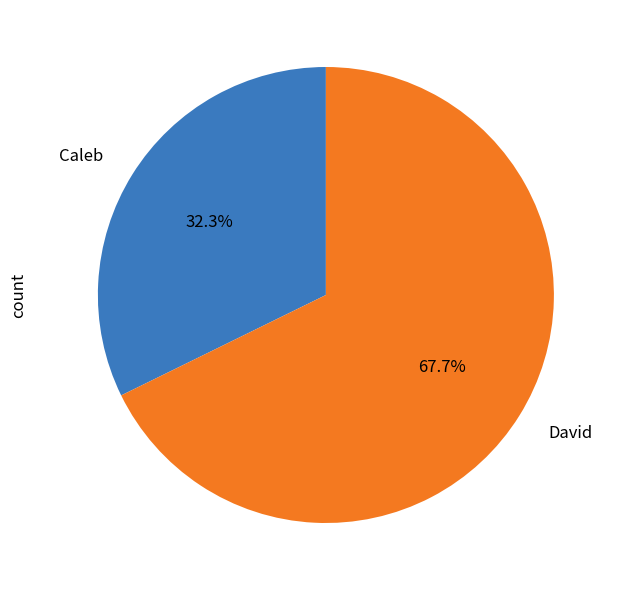

To the nearest percent, what is the combined percentage of David and Caleb?

100%